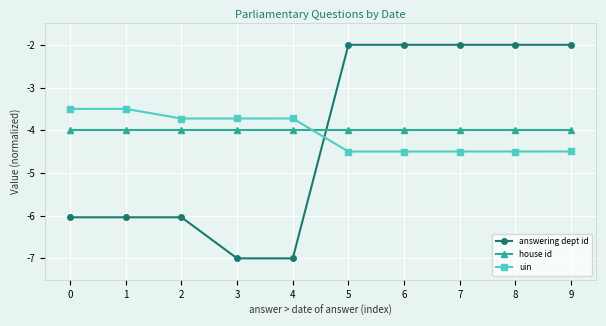

How many categories are shown in the chart?

10